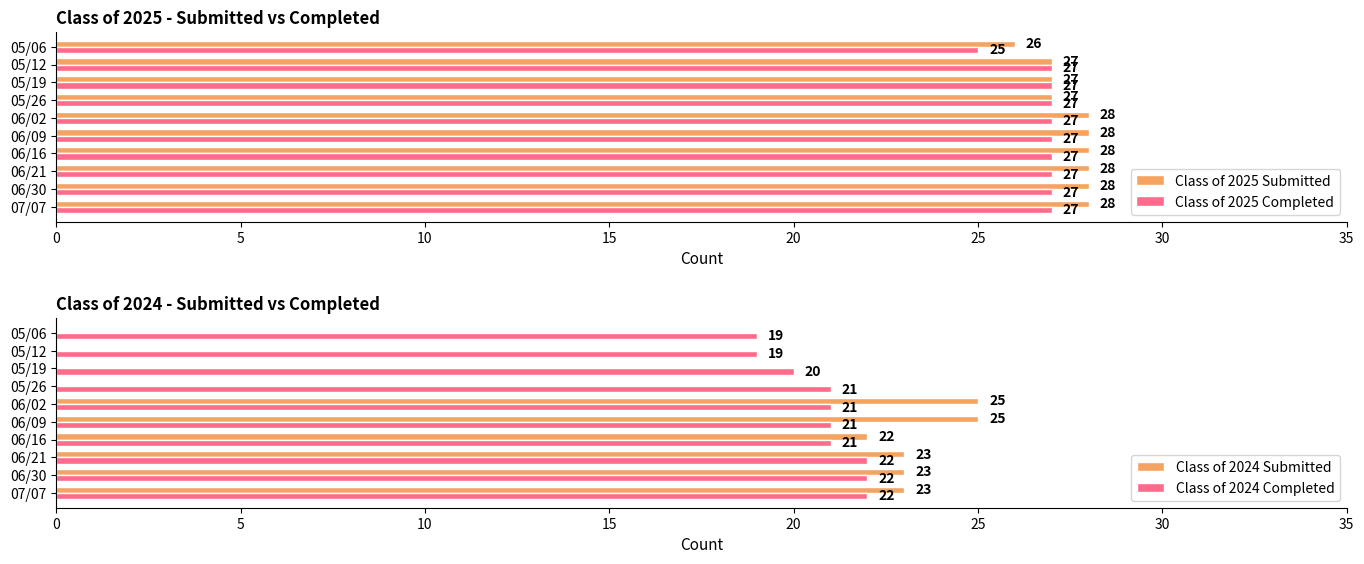

How many values in the Class of 2024 Completed series exceed 21?

3